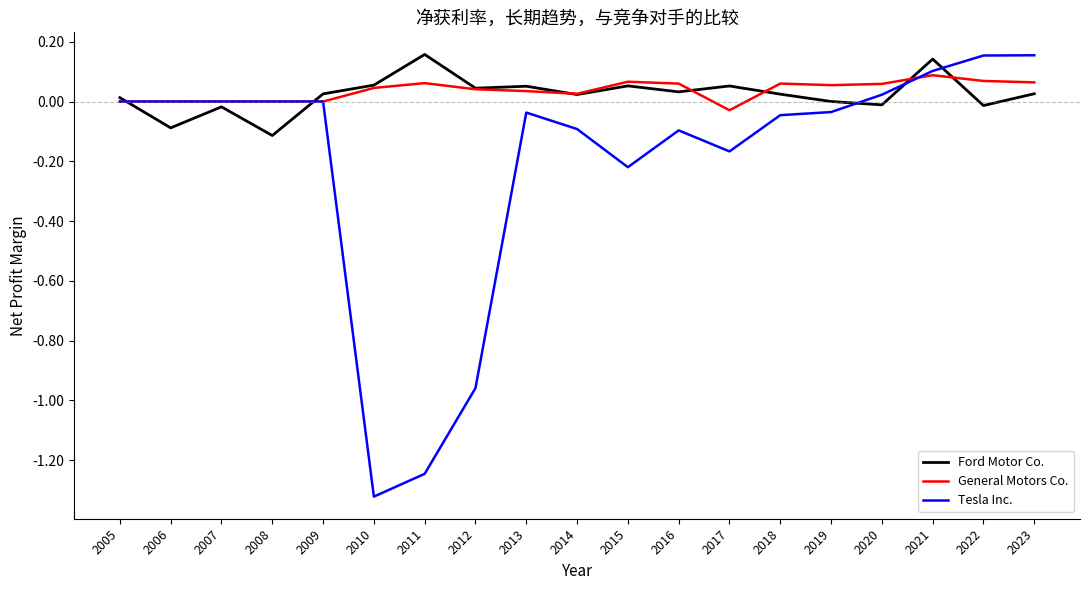

Which series changed the most between 2010 and 2014?

Tesla Inc.